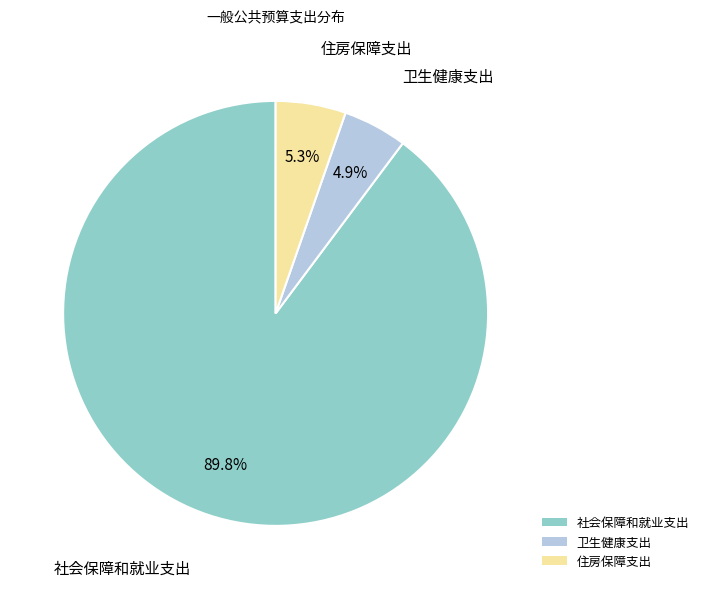

How many slices are in this pie chart?

3